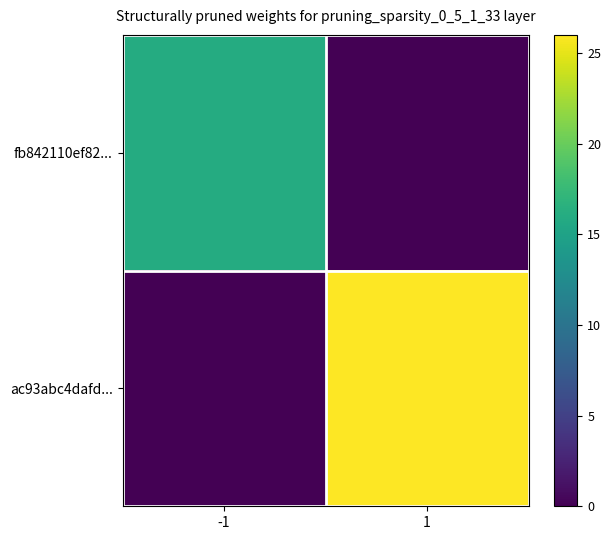

At how many categories does at least one series exceed 15?

2